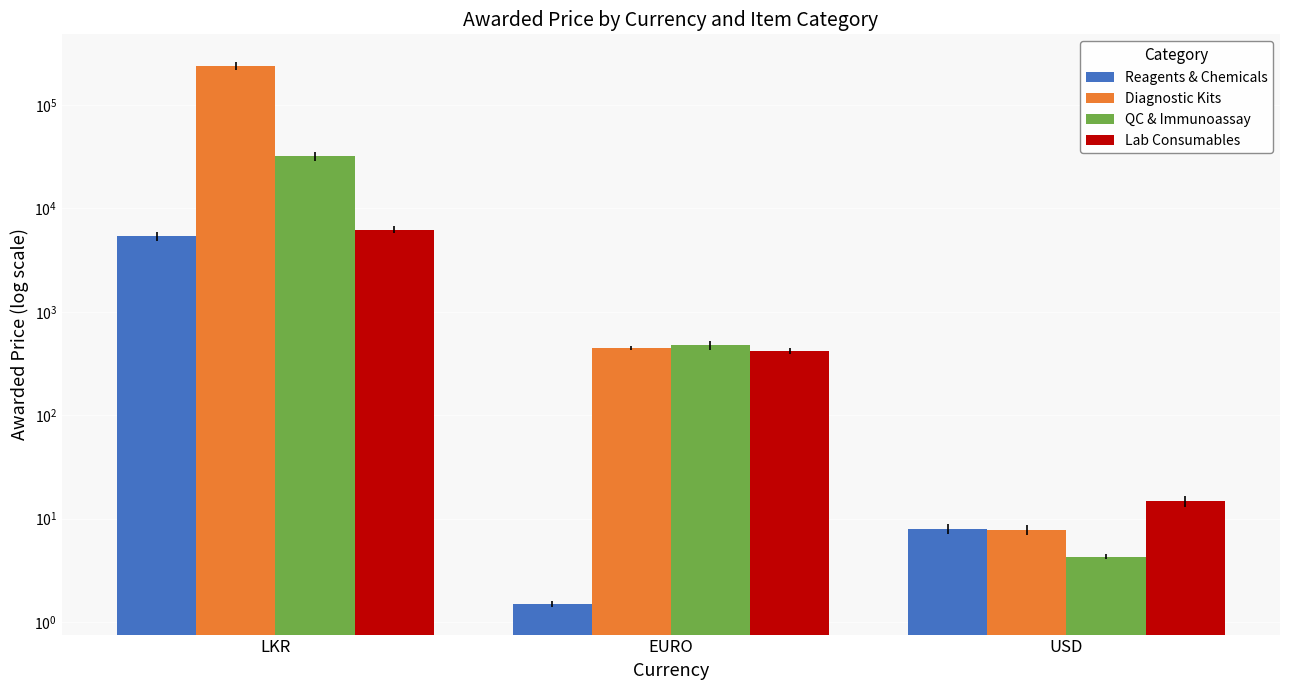

How many categories are shown in the chart?

3